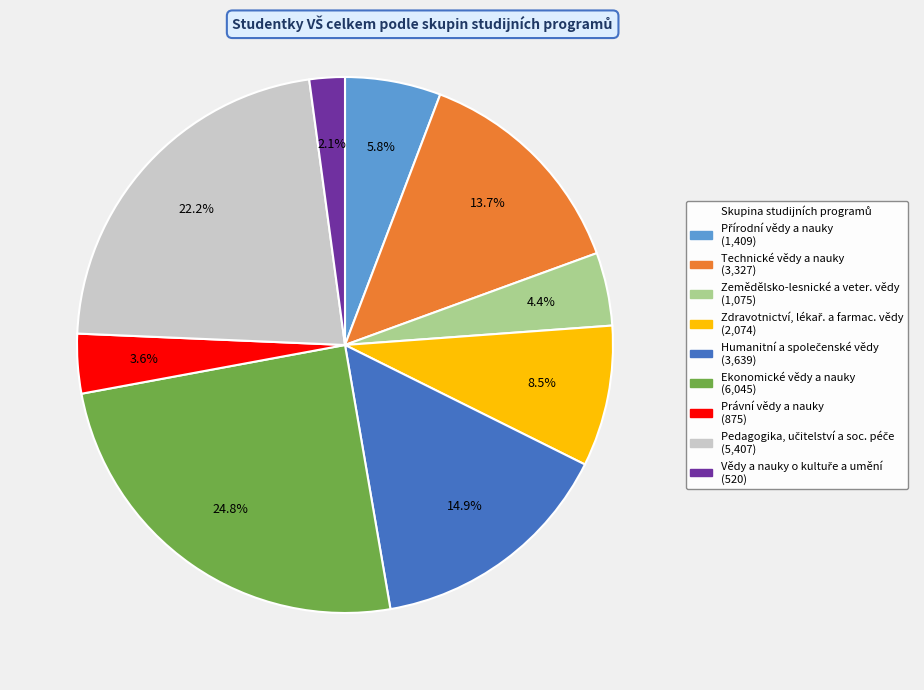

How many segments does this pie chart have?

9